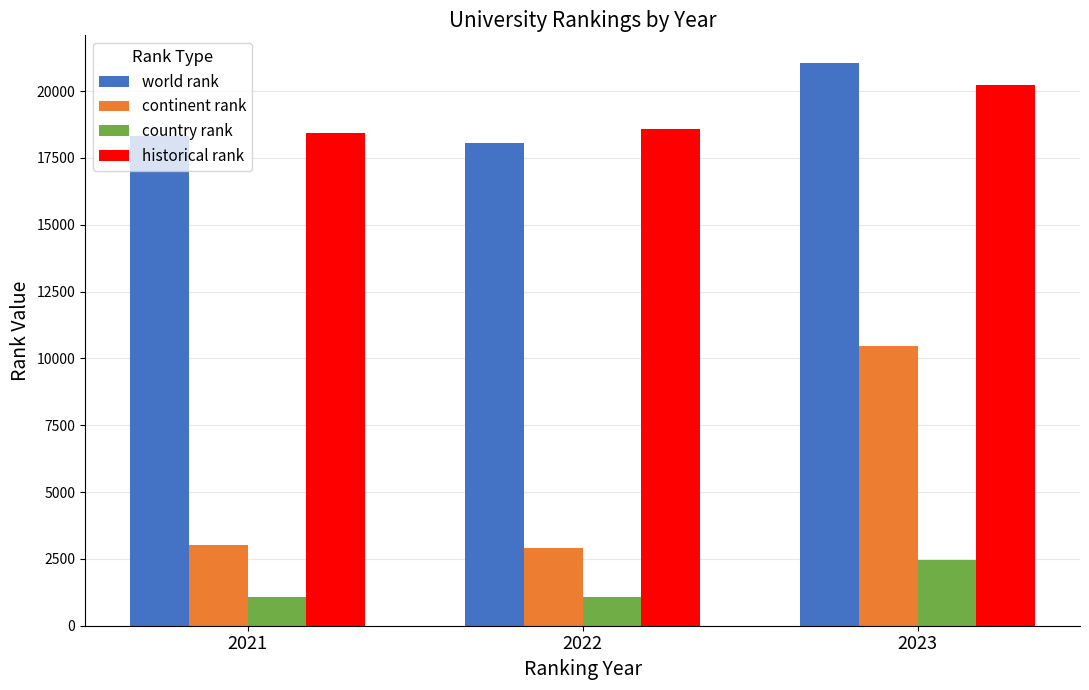

Which series has the widest spread of values?

continent rank